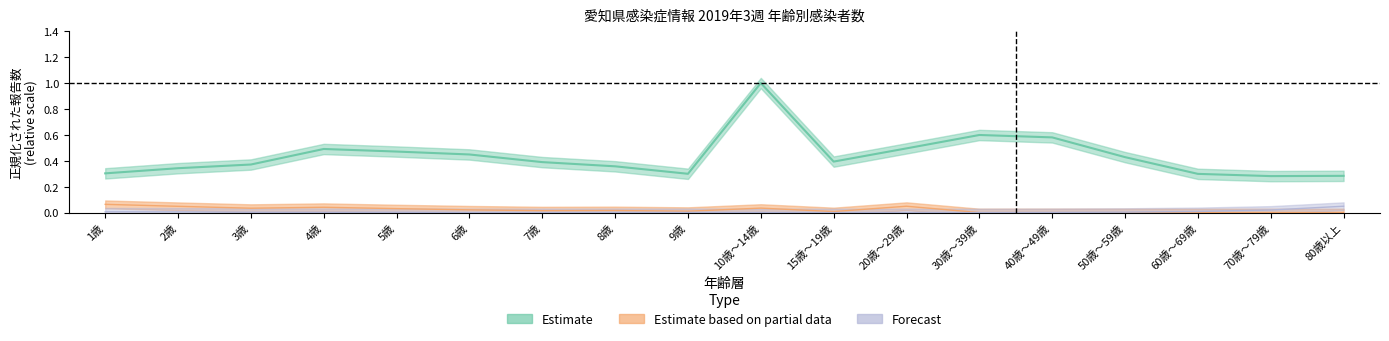

How many categories are shown in the chart?

18